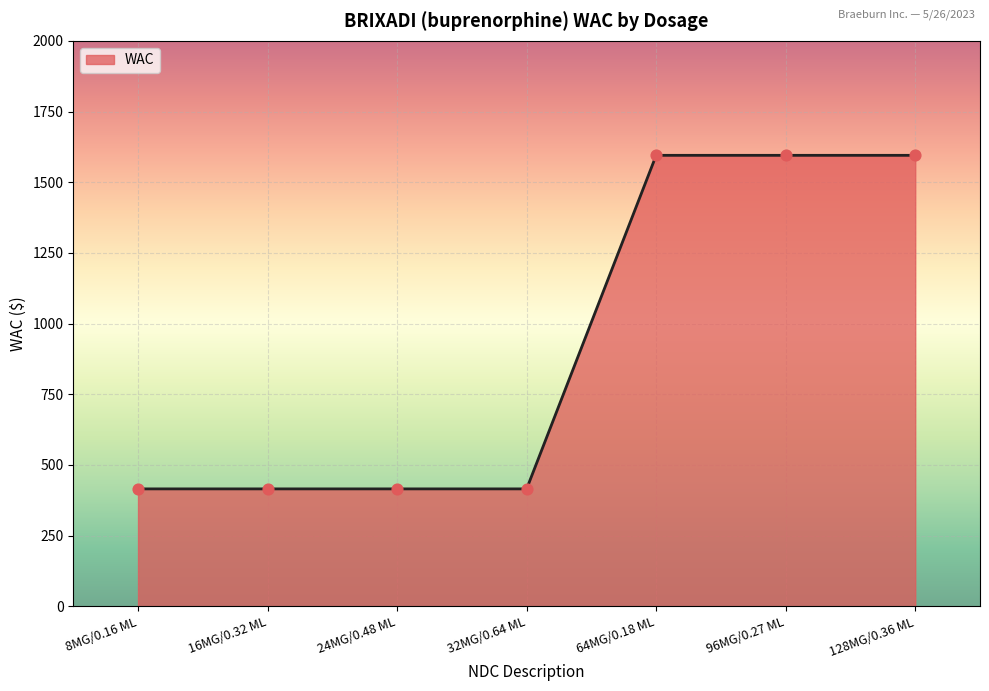

What is the change in value from 24MG/0.48 ML to 64MG/0.18 ML?

+1180